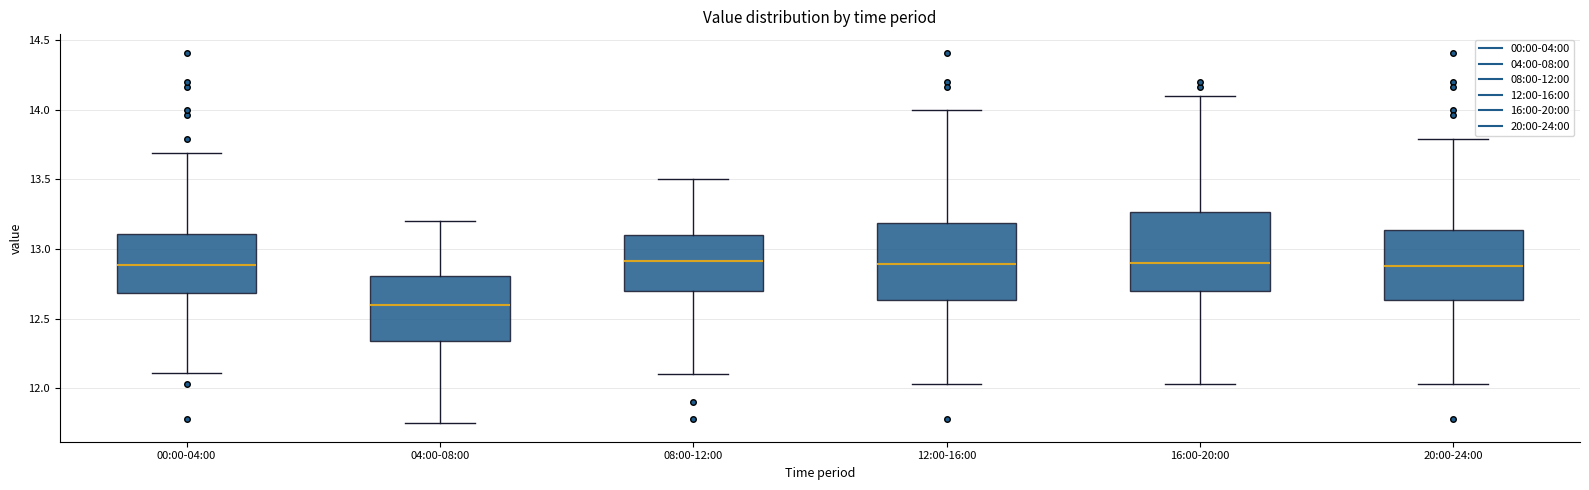

Reading left to right, transcribe this box plot: for each box, give where its median line is, the range the box spans, and where its two whiskers end, as read against the y-axis. The values are not printed on the chart, so give them approximately, as read against the axis.

00:00-04:00: median 12.90, box 12.70 to 13.10, whiskers 12.10 to 13.70
04:00-08:00: median 12.60, box 12.35 to 12.80, whiskers 11.75 to 13.20
08:00-12:00: median 12.90, box 12.70 to 13.10, whiskers 12.10 to 13.50
12:00-16:00: median 12.90, box 12.65 to 13.20, whiskers 12.05 to 14.00
16:00-20:00: median 12.90, box 12.70 to 13.25, whiskers 12.05 to 14.10
20:00-24:00: median 12.90, box 12.65 to 13.15, whiskers 12.05 to 13.80